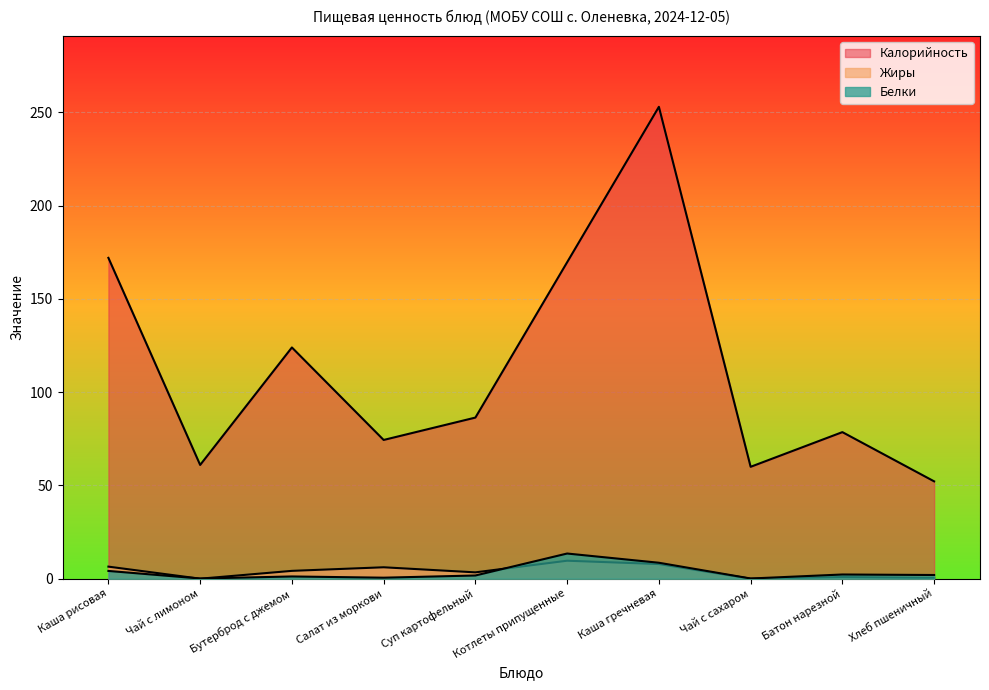

What are all the series names shown in the legend?

Калорийность, Белки, Жиры